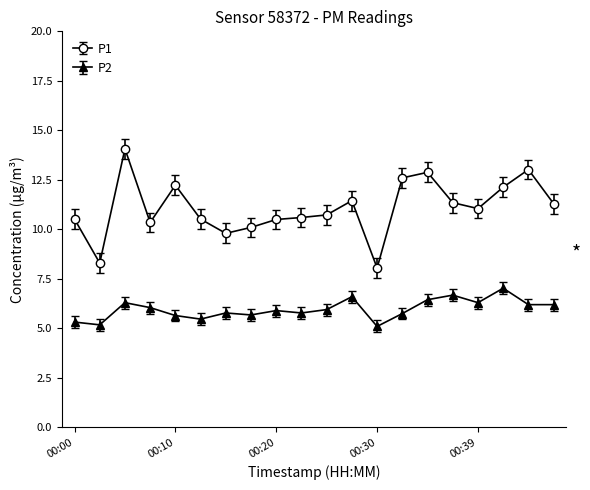

What are all the series names shown in the legend?

P1, P2